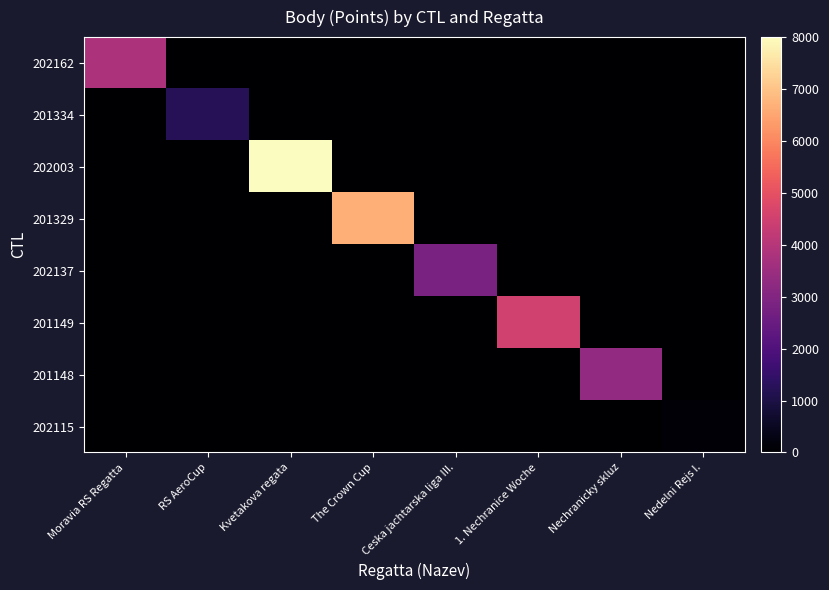

Reading left to right, extract all data points from this chart.

202162: Moravia RS Regatta=3837	RS AeroCup=0	Kvetakova regata=0	The Crown Cup=0	Ceska jachtarska liga III.=0	1. Nechranice Woche=0	Nechranicky skluz=0	Nedelni Rejs I.=0
201334: Moravia RS Regatta=0	RS AeroCup=1248	Kvetakova regata=0	The Crown Cup=0	Ceska jachtarska liga III.=0	1. Nechranice Woche=0	Nechranicky skluz=0	Nedelni Rejs I.=0
202003: Moravia RS Regatta=0	RS AeroCup=0	Kvetakova regata=7997	The Crown Cup=0	Ceska jachtarska liga III.=0	1. Nechranice Woche=0	Nechranicky skluz=0	Nedelni Rejs I.=0
201329: Moravia RS Regatta=0	RS AeroCup=0	Kvetakova regata=0	The Crown Cup=6683	Ceska jachtarska liga III.=0	1. Nechranice Woche=0	Nechranicky skluz=0	Nedelni Rejs I.=0
202137: Moravia RS Regatta=0	RS AeroCup=0	Kvetakova regata=0	The Crown Cup=0	Ceska jachtarska liga III.=2814	1. Nechranice Woche=0	Nechranicky skluz=0	Nedelni Rejs I.=0
201149: Moravia RS Regatta=0	RS AeroCup=0	Kvetakova regata=0	The Crown Cup=0	Ceska jachtarska liga III.=0	1. Nechranice Woche=4515	Nechranicky skluz=0	Nedelni Rejs I.=0
201148: Moravia RS Regatta=0	RS AeroCup=0	Kvetakova regata=0	The Crown Cup=0	Ceska jachtarska liga III.=0	1. Nechranice Woche=0	Nechranicky skluz=3283	Nedelni Rejs I.=0
202115: Moravia RS Regatta=0	RS AeroCup=0	Kvetakova regata=0	The Crown Cup=0	Ceska jachtarska liga III.=0	1. Nechranice Woche=0	Nechranicky skluz=0	Nedelni Rejs I.=101